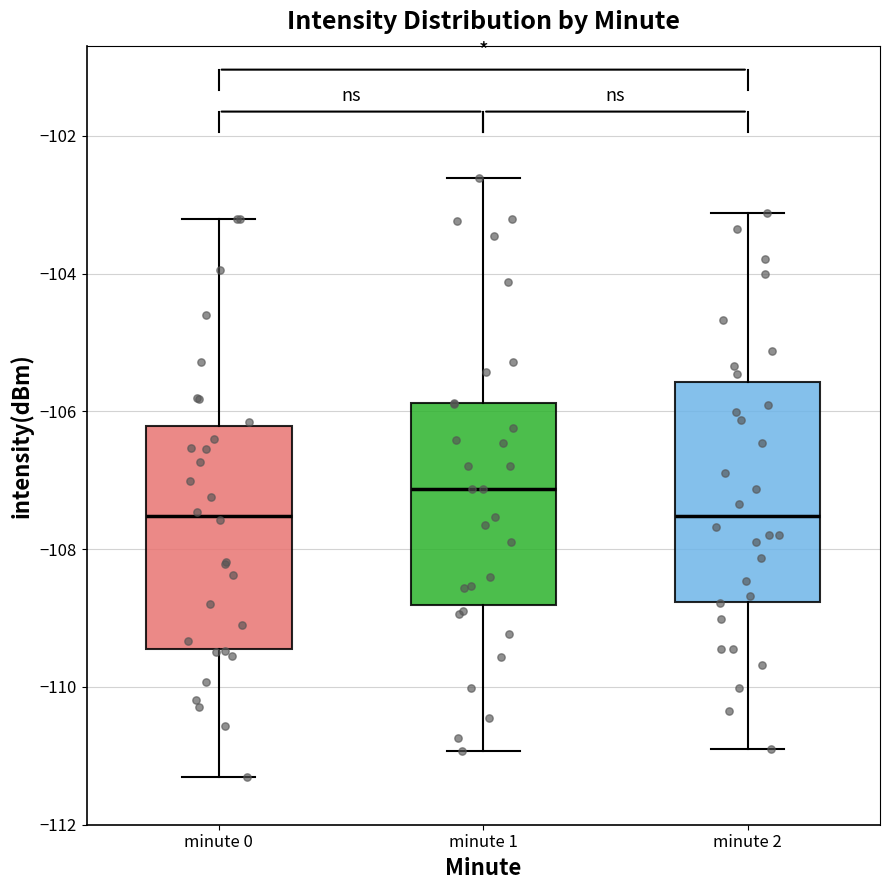

Reading left to right, read every box against the y-axis: the position of its median line, the range the box covers, and the ends of its whiskers. The values are not printed on the chart, so give them approximately, as read against the axis.

minute 0: median -107.6, box -109.4 to -106.2, whiskers -111.4 to -103.2
minute 1: median -107.2, box -108.8 to -105.8, whiskers -111.0 to -102.6
minute 2: median -107.6, box -108.8 to -105.6, whiskers -111.0 to -103.2